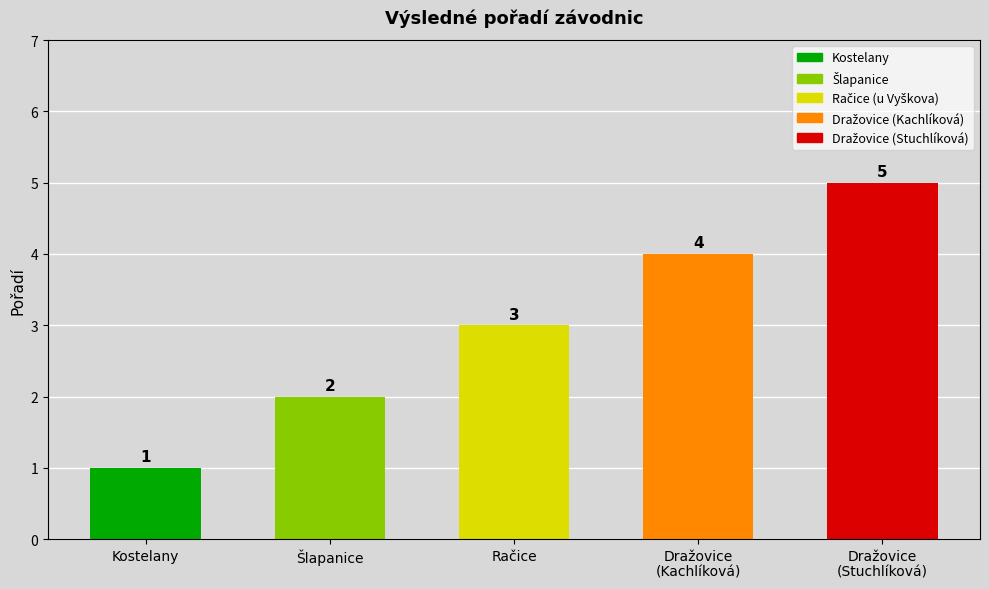

How many bars are there in total?

5